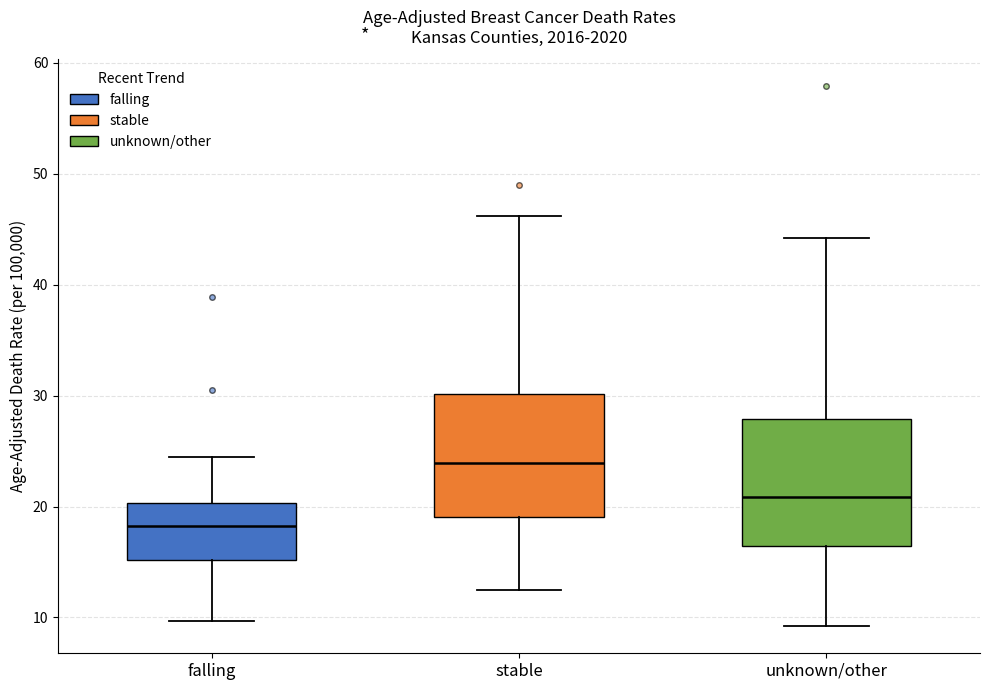

Which box's median line is the highest?

stable